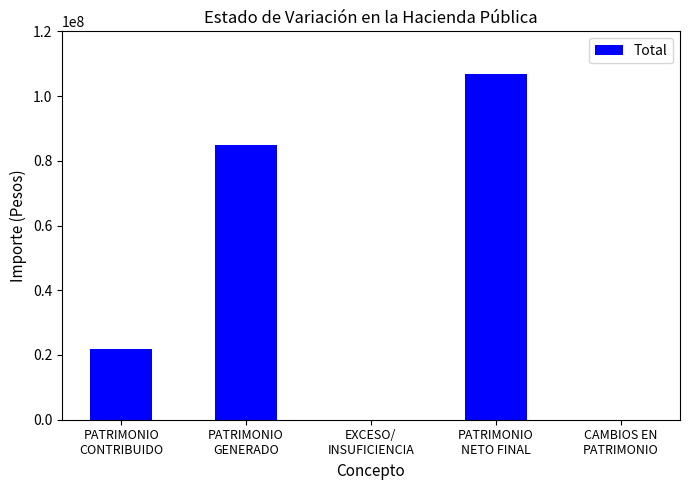

Count the number of values greater than 21940392.

3